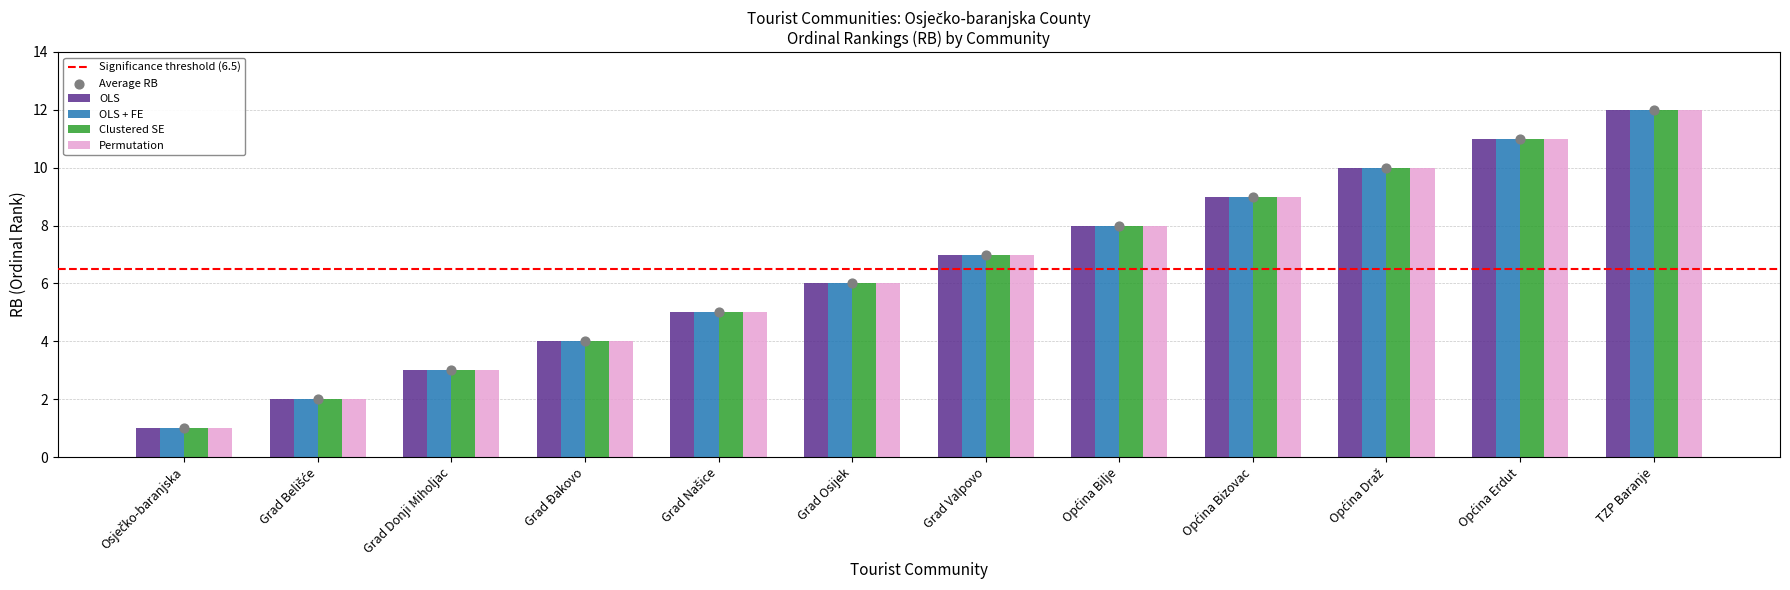

Which series reaches the minimum Y coordinate?

OLS